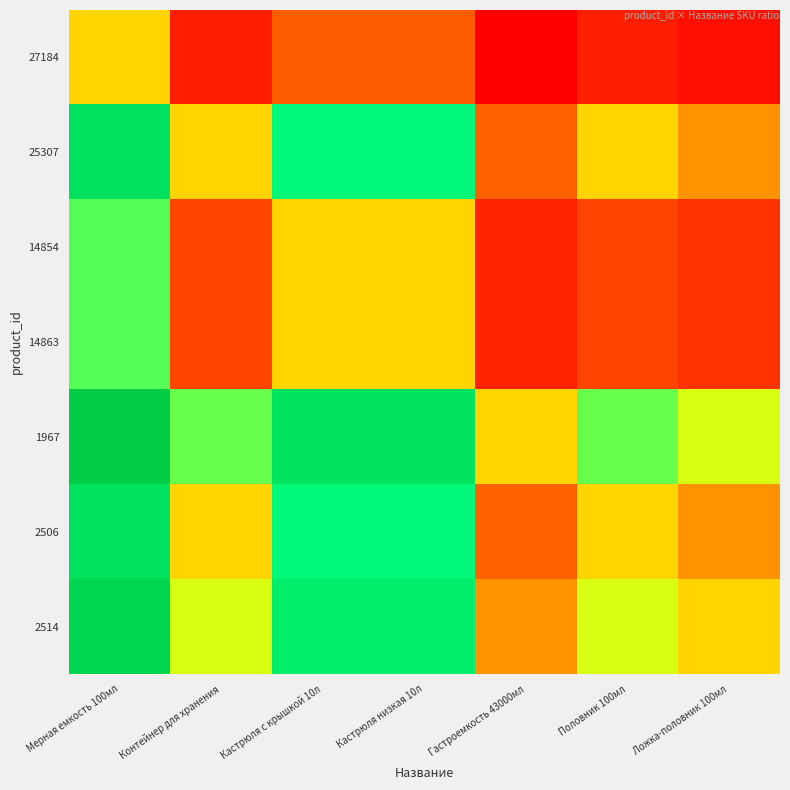

At which category does the chart reach its peak across all series?

Мерная емкость 100мл